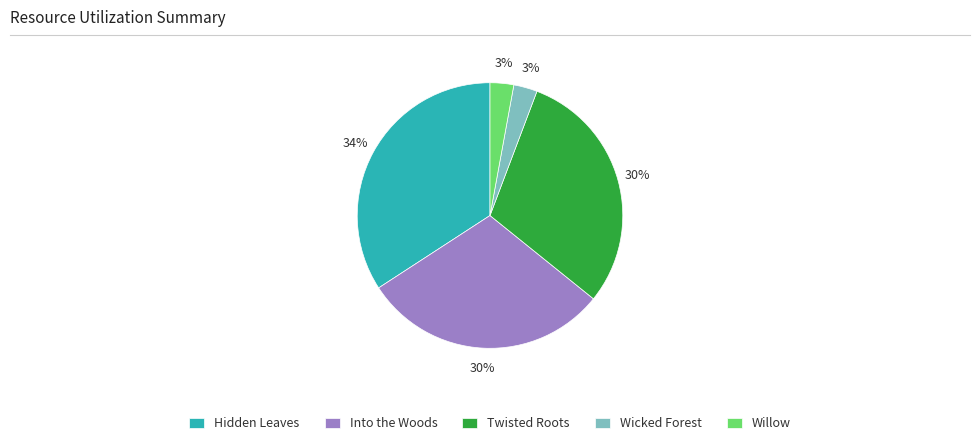

To the nearest percent, what percentage of the pie is Into the Woods?

30%